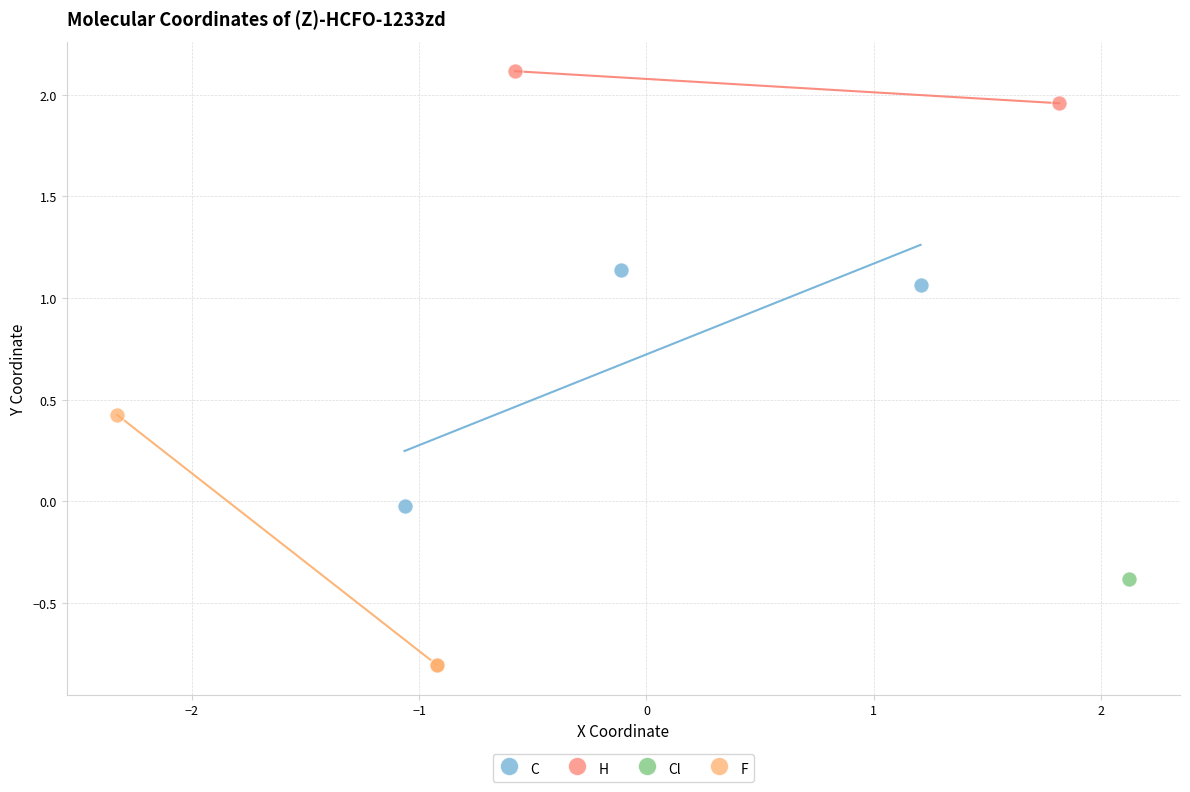

What are all the series names shown in the legend?

C, H, Cl, F